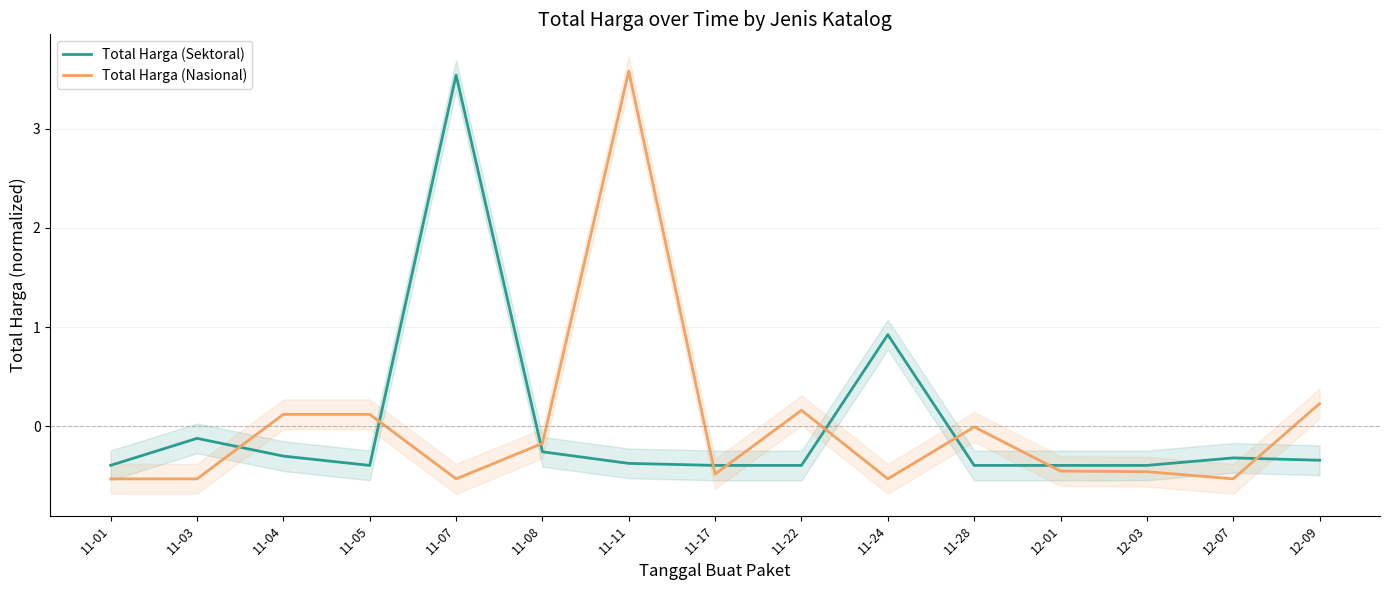

What are all the series names shown in the legend?

Total Harga (Sektoral), Total Harga (Nasional)